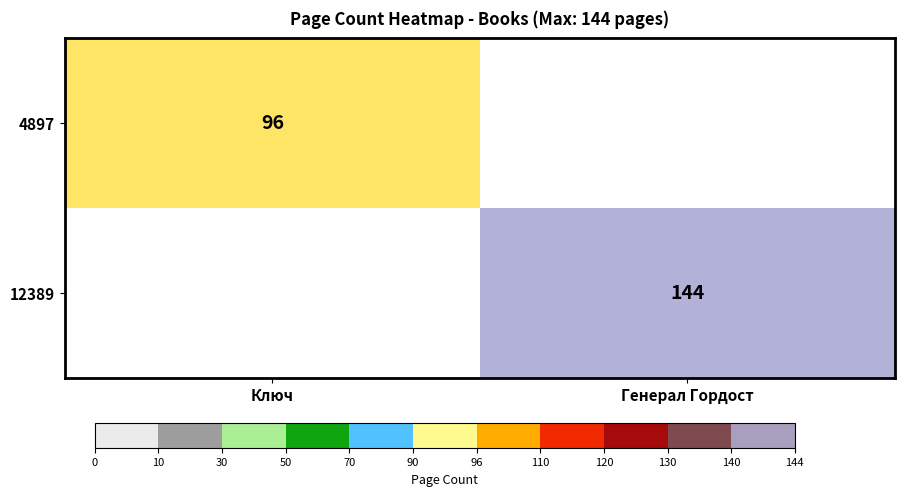

The 12389 series shows 144 at Генерал Гордост. True or false?

True